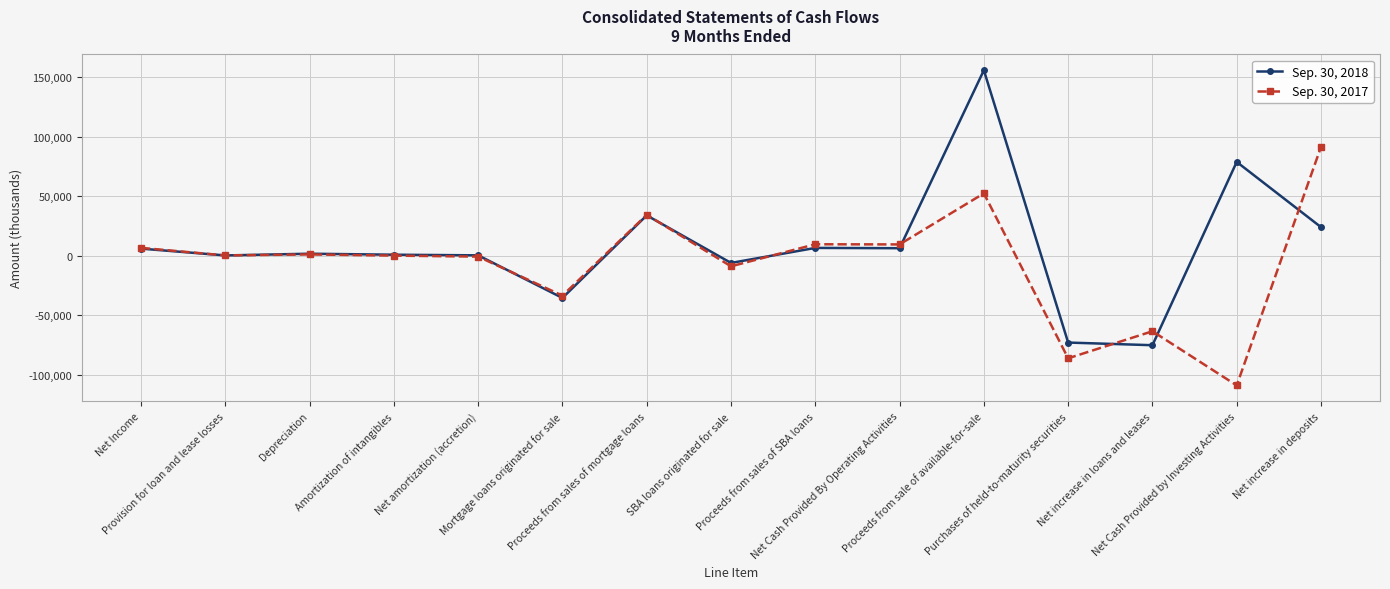

What is the label of the 1st point from the left?

Net Income